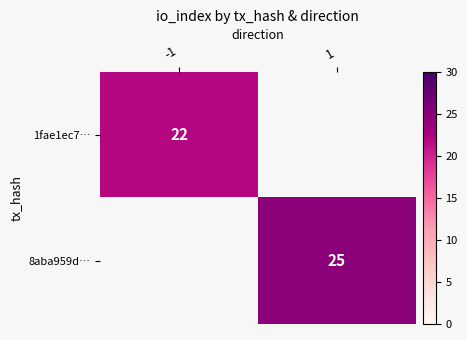

The 8aba959d… series shows 11 at 1. True or false?

False